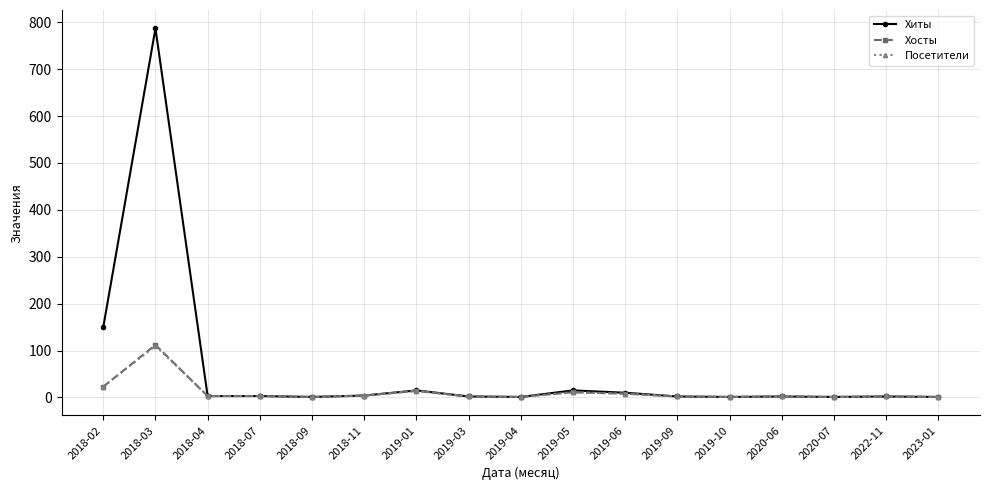

What is the greatest value displayed?

787